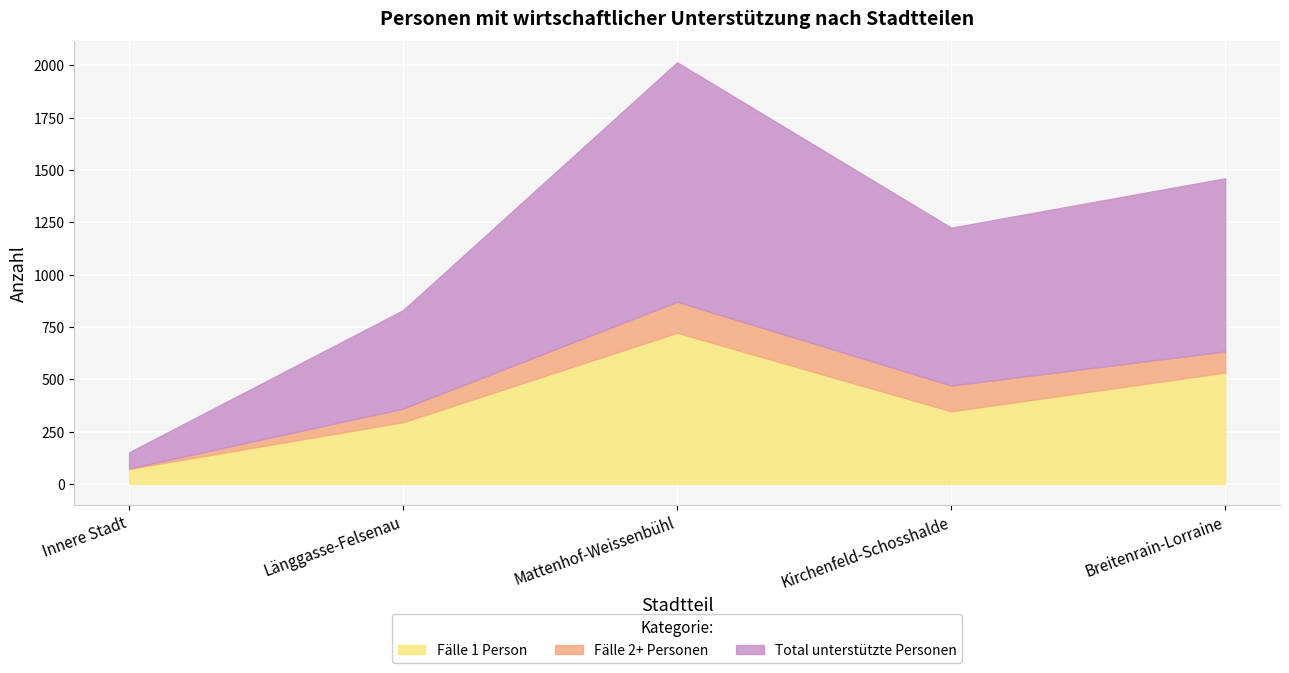

How many series are shown in this chart?

3